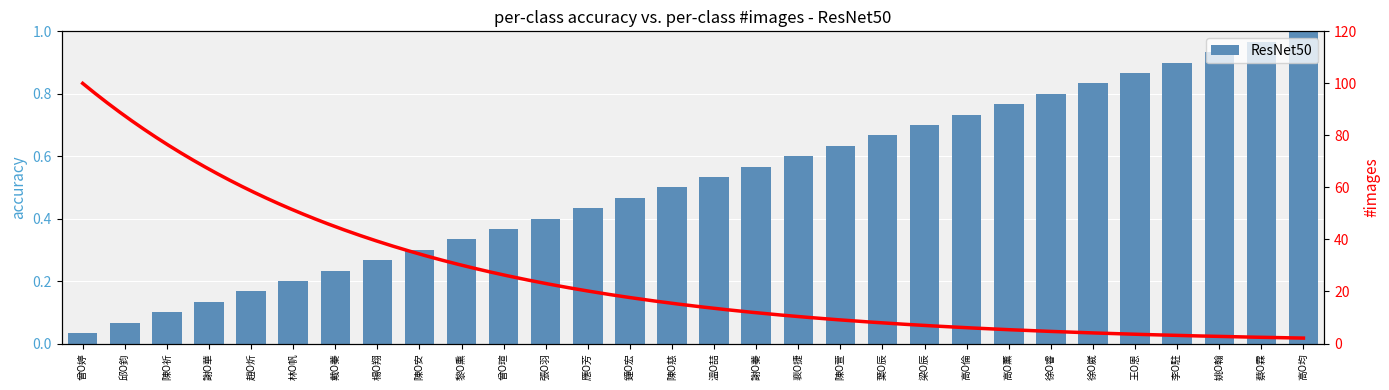

What is the value of the 18th bar from the left?

0.6